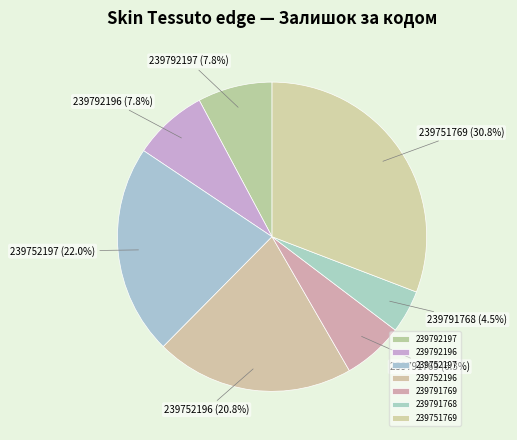

Which has a higher value, 239752197 or 239791769?

239752197